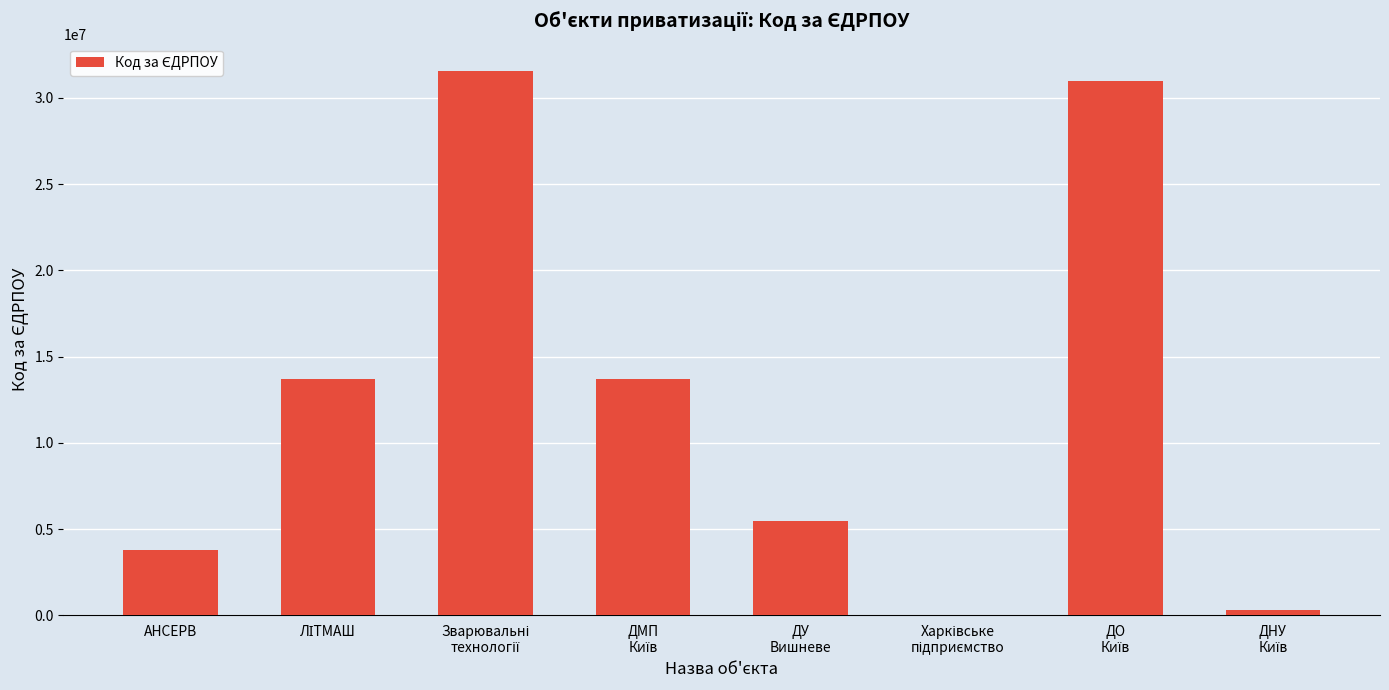

What is the sum of all values?

99522876